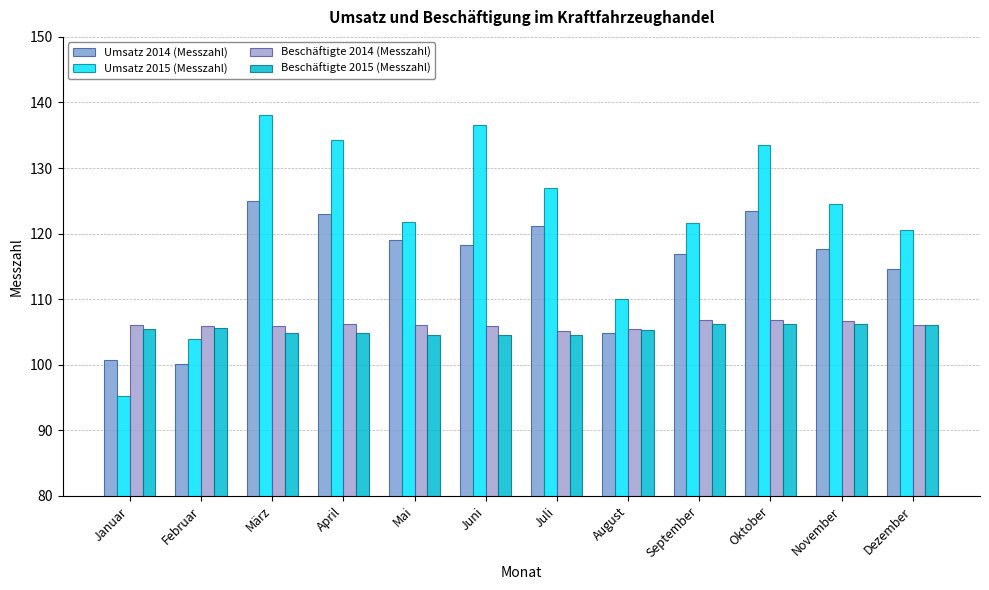

Does the chart contain any negative values?

No